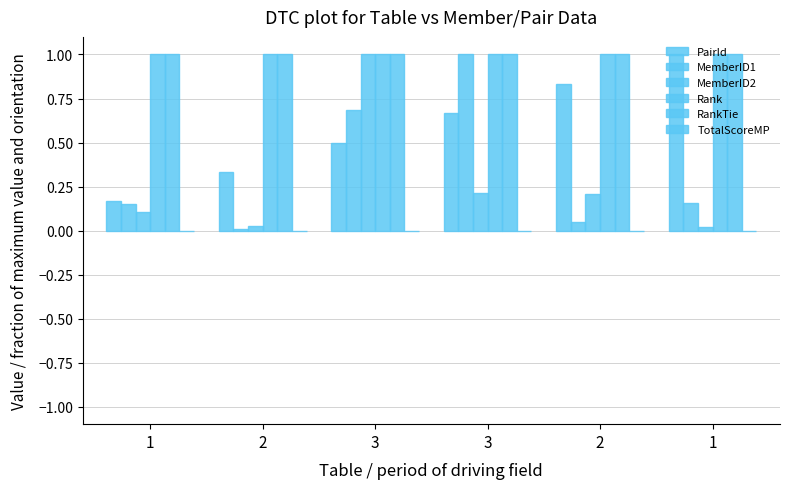

Between 2 and 1, which is larger?

1